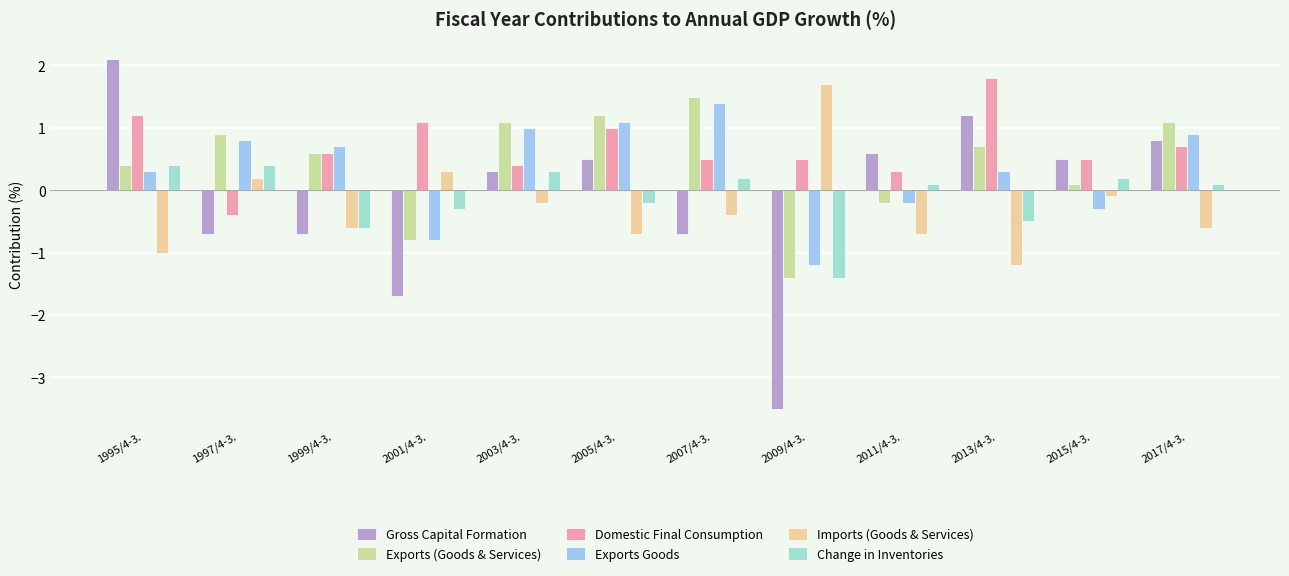

Which series has the widest spread of values?

Gross Capital Formation